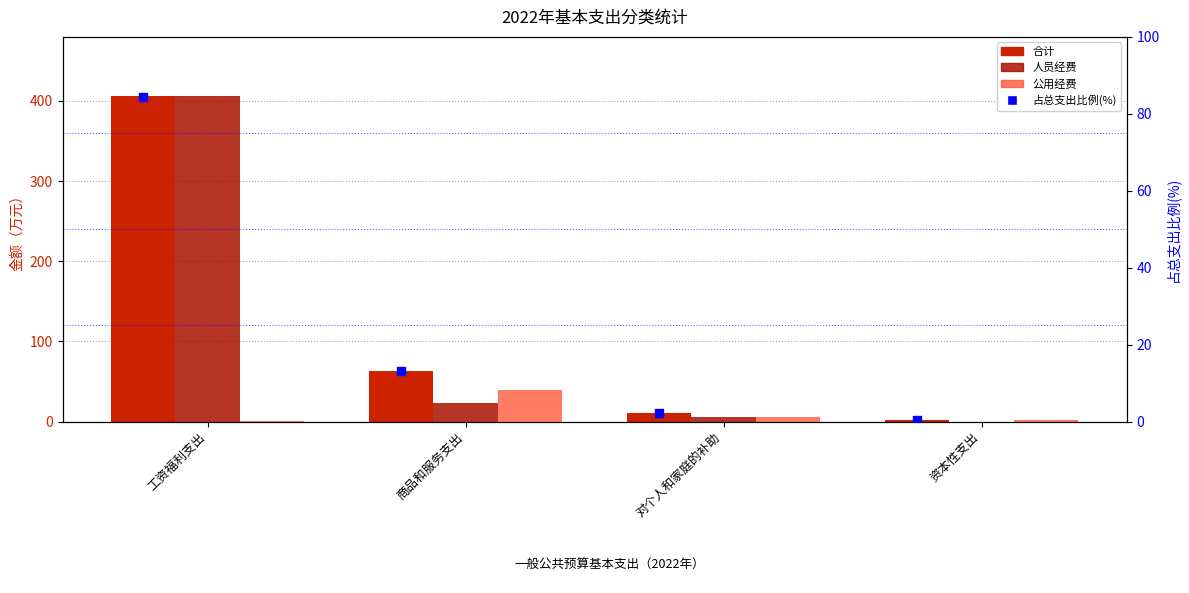

What are all the series names shown in the legend?

合计, 人员经费, 公用经费, 占总支出比例(%)